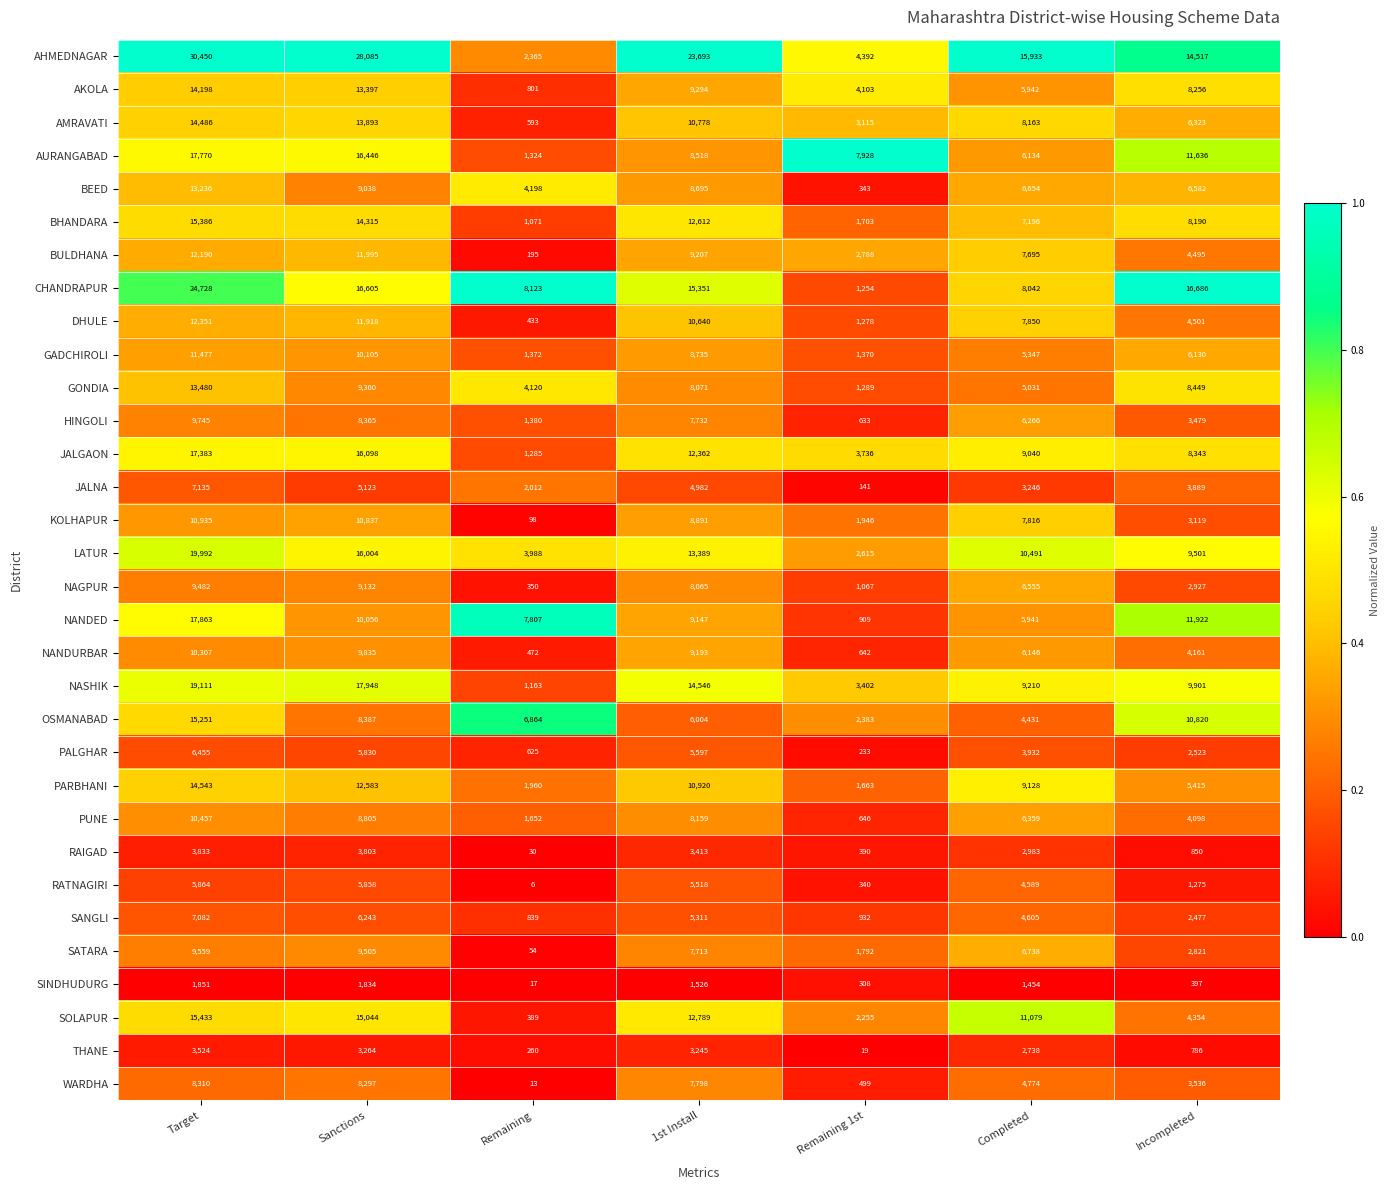

At which label does DHULE reach its peak?

Target